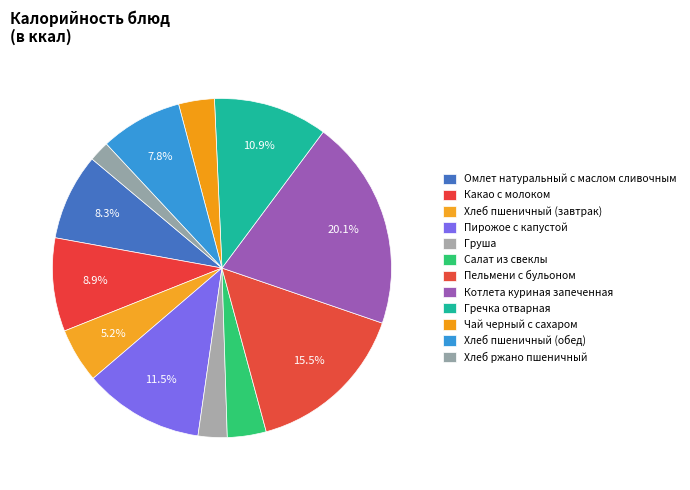

The Гречка отварная slice represents 11% of the pie. True or false?

True